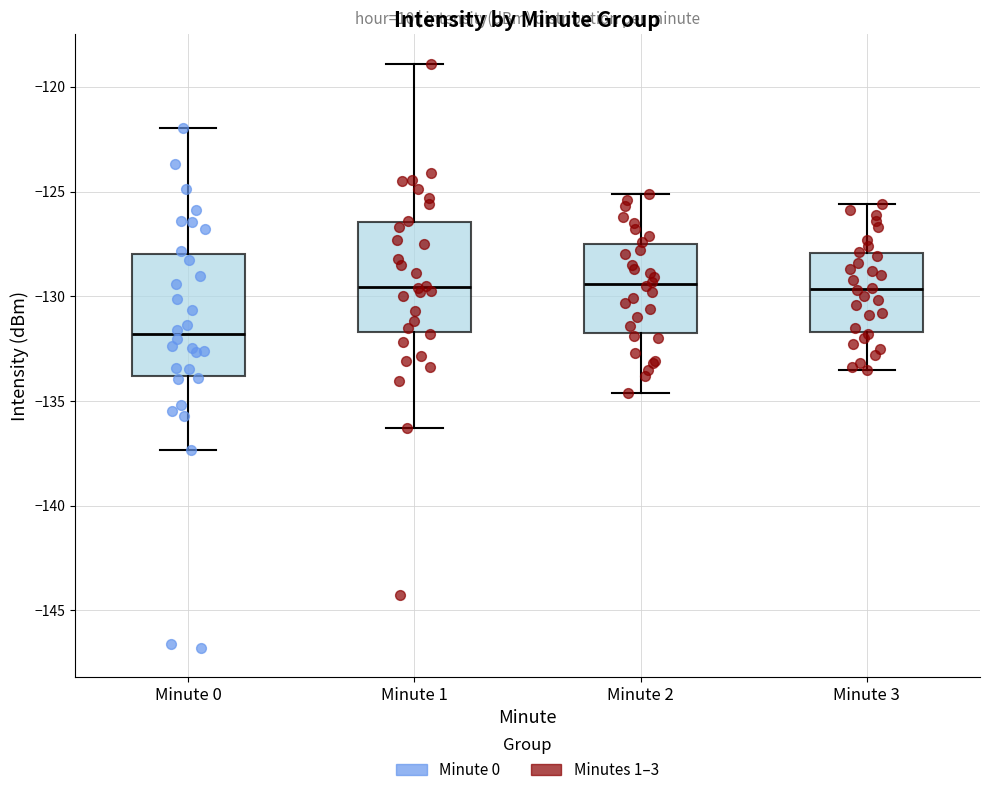

Where does the upper whisker of the box for Minute 1 end on the y-axis? The values are not printed on the chart, so give them approximately, as read against the axis.

-119.0